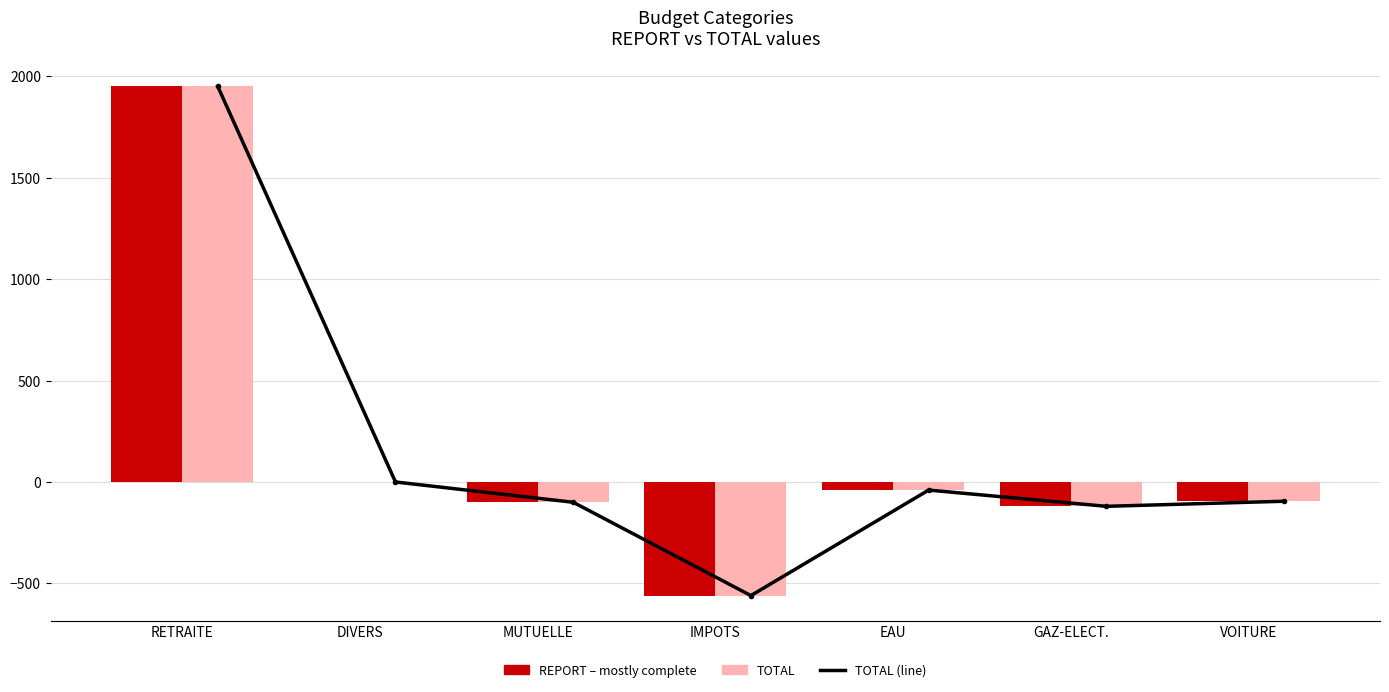

What is the difference between the maximum and minimum values in the TOTAL series?

2510